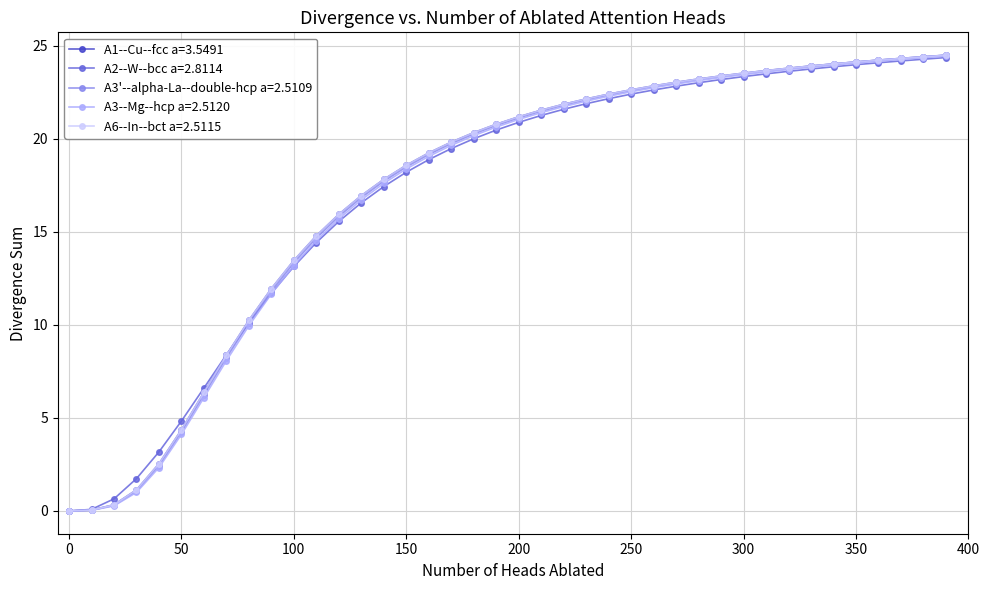

What are all the series names shown in the legend?

A1--Cu--fcc a=3.5491, A2--W--bcc a=2.8114, A3'--alpha-La--double-hcp a=2.5109, A3--Mg--hcp a=2.5120, A6--In--bct a=2.5115